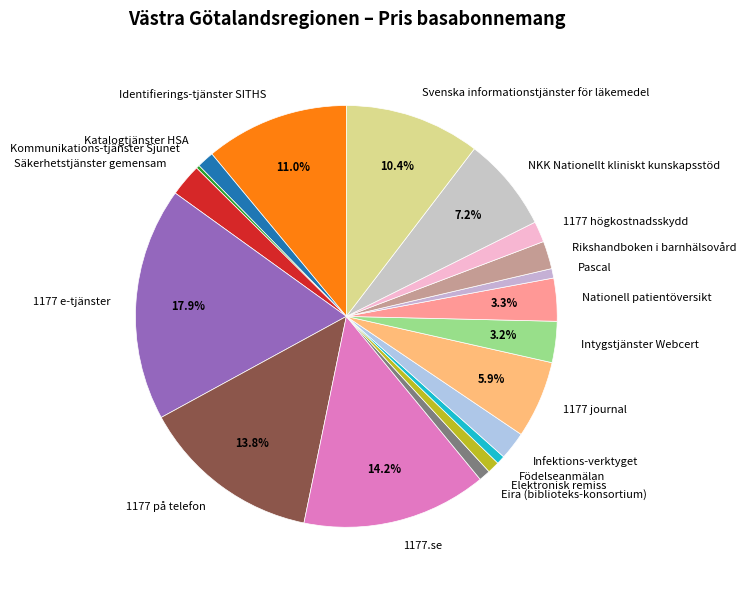

Which category has the biggest portion of the pie?

1177 e-tjänster